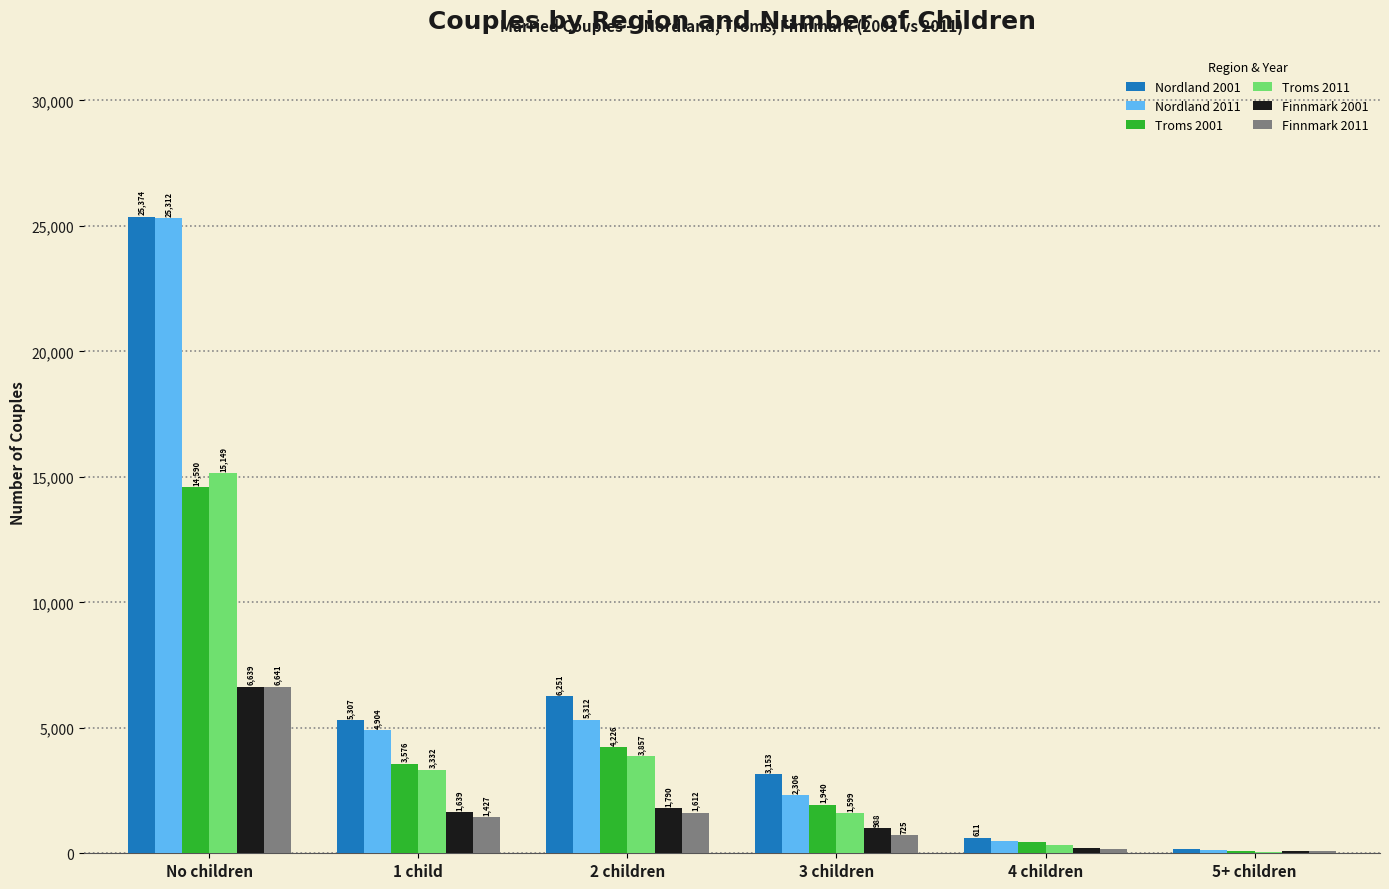

Which category has the highest value across all series?

No children